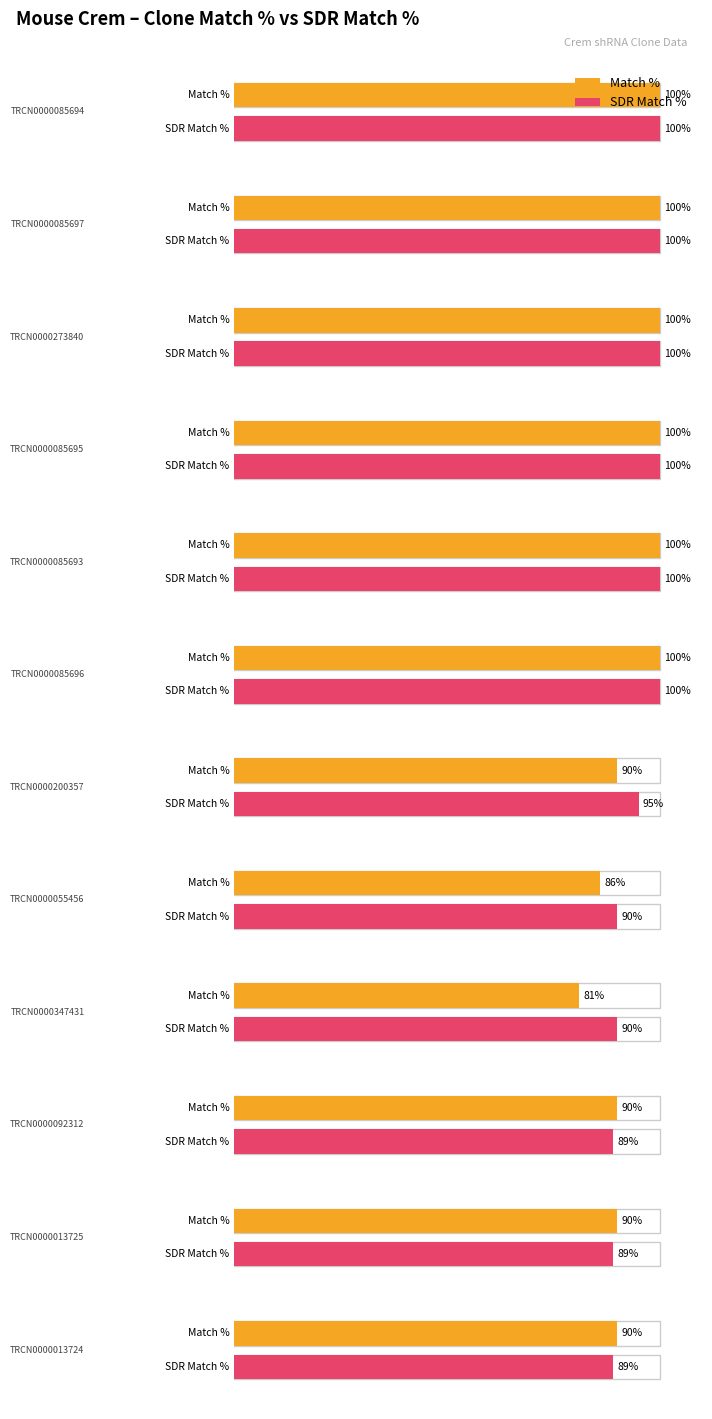

What position from the left is TRCN0000347431?

9